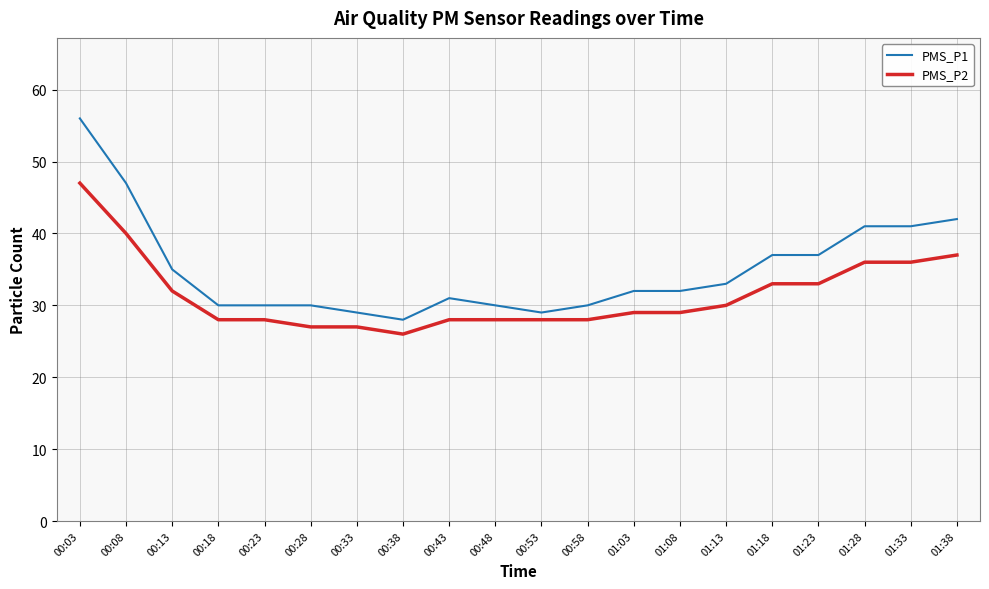

Does the chart have visible grid lines?

Yes